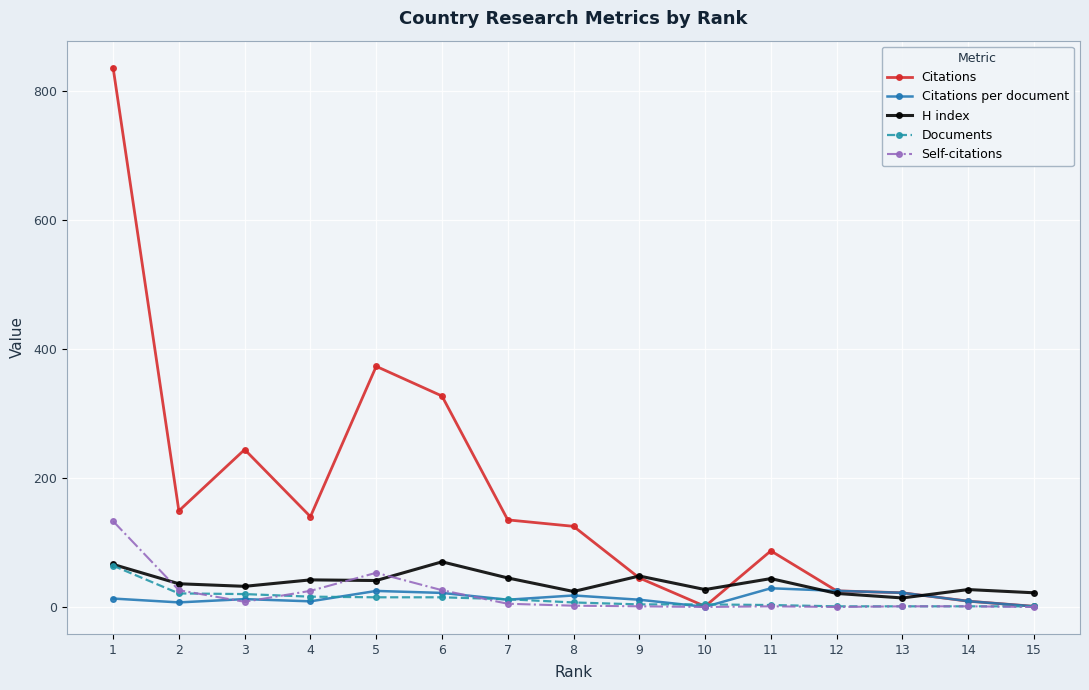

What is the difference between the maximum and minimum values in the Citations series?

835.0